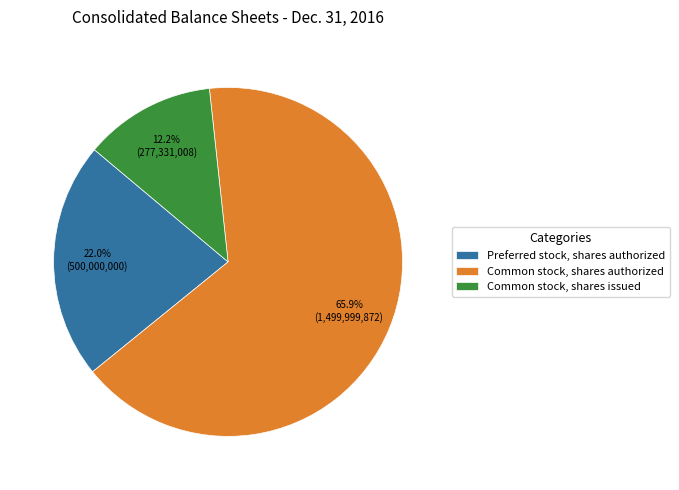

To the nearest percent, what is the difference between the Common stock, shares issued and Common stock, shares authorized slice percentages?

54%